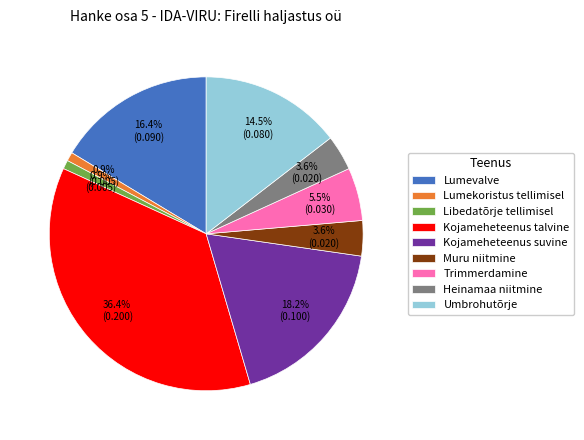

To the nearest percent, what percentage of the pie is Lumevalve?

16%